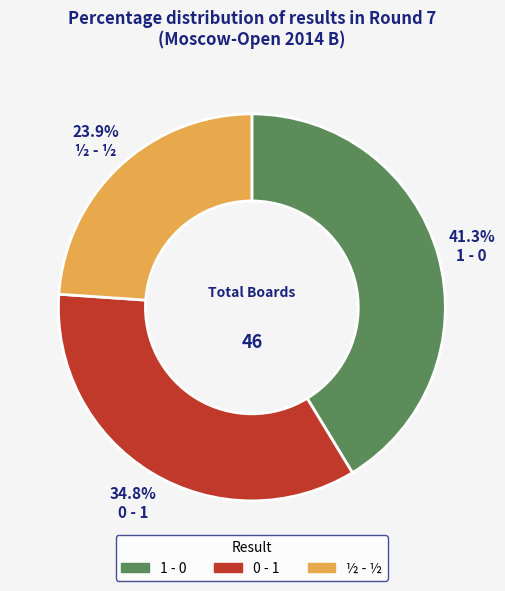

To the nearest percent, what is the difference between the 0 - 1 and ½ - ½ slice percentages?

11%